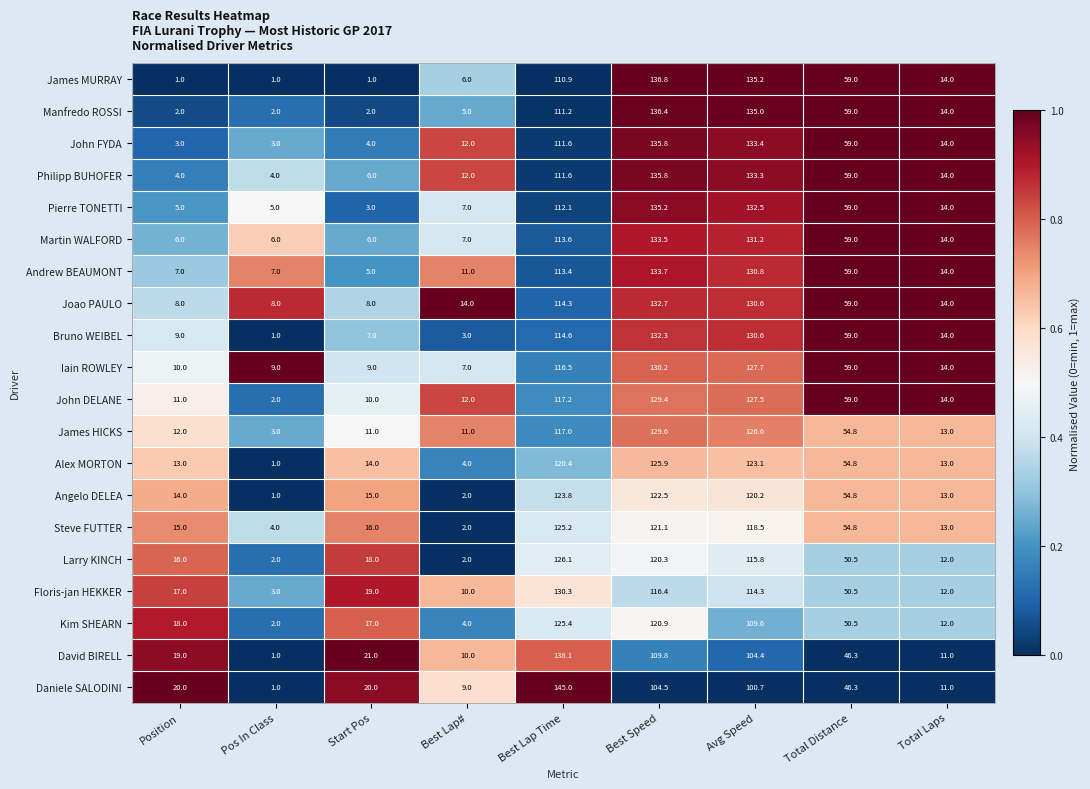

What is the sum of all Steve FUTTER values?

469.6